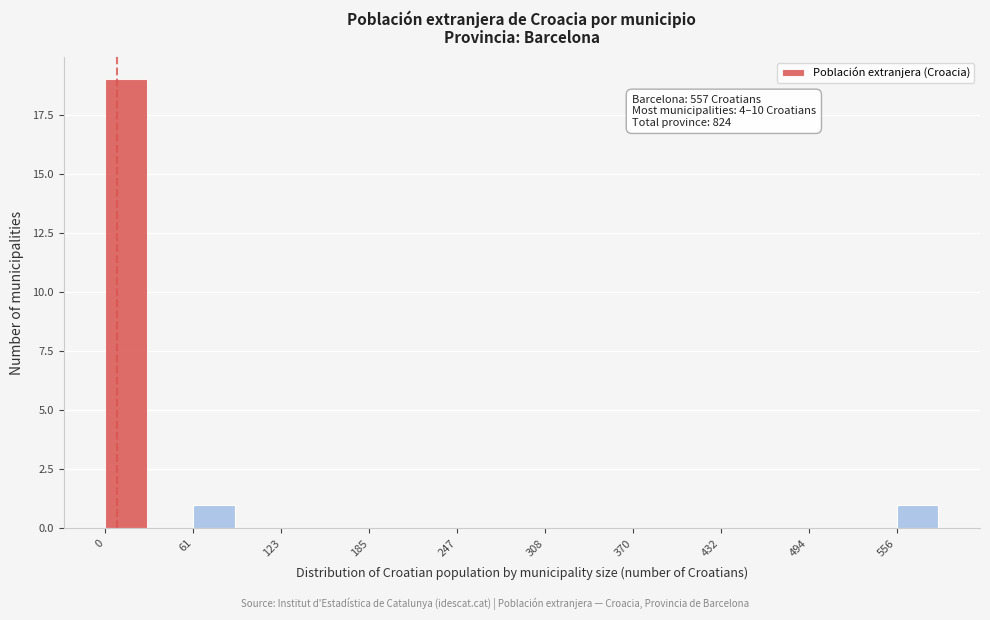

Read against the x-axis, roughly where is the centre of the tallest bar?

10